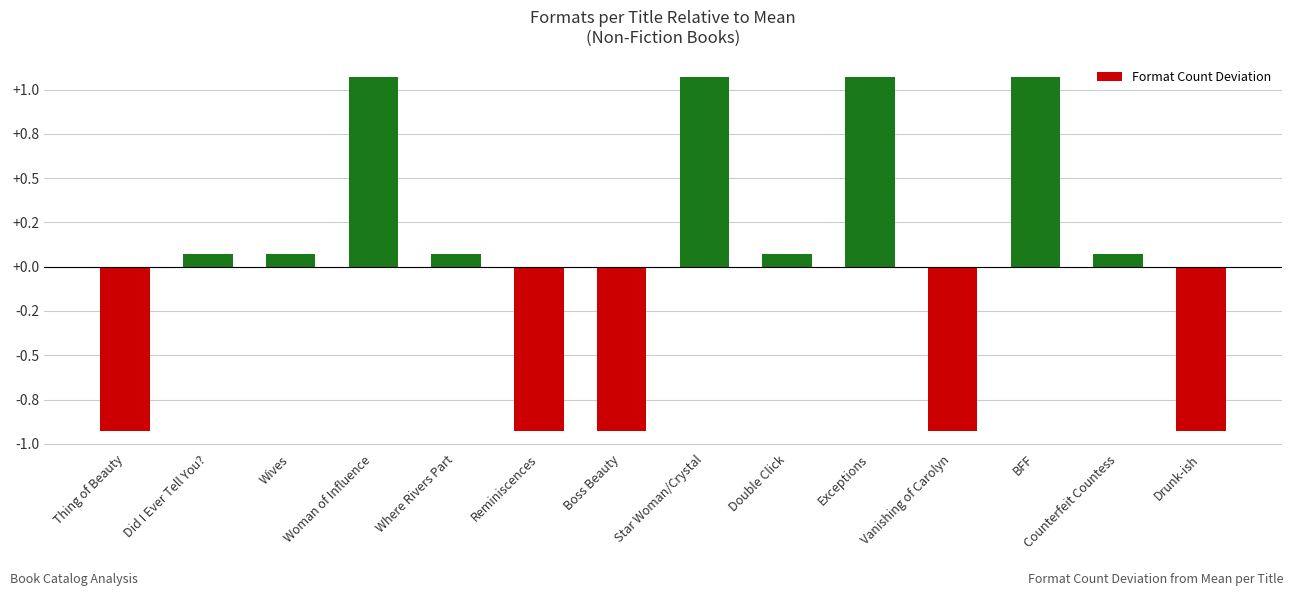

Between Drunk-ish and Where Rivers Part, which is larger?

Where Rivers Part